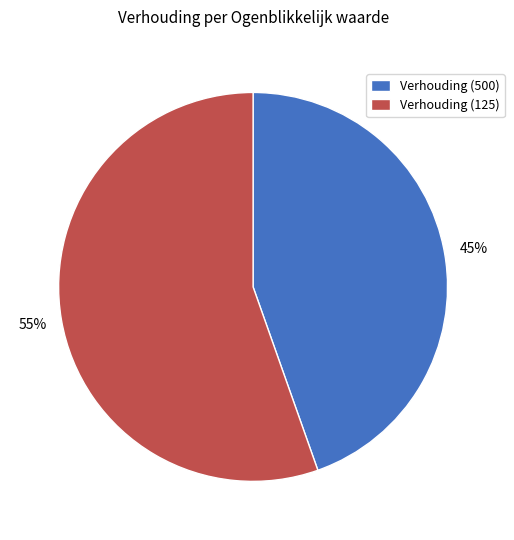

Does any single category account for the majority?

Yes